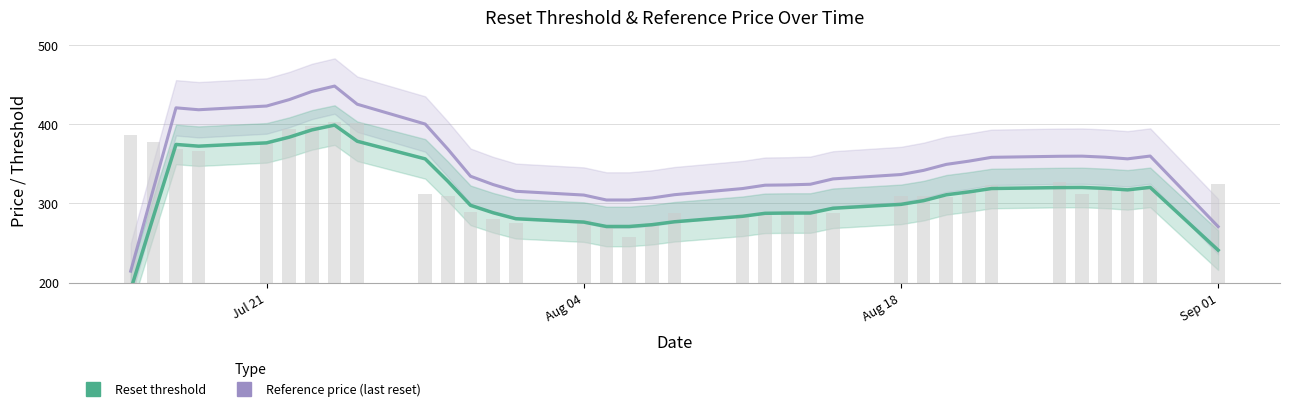

Reading left to right, what are all the values shown in this chart?

Reference price (last reset): 214.4	318.1	420.8	418.4	423.1	431.2	441.5	448.3	425.3	400.3	368.5	334.4	323.8	315.3	310.5	304.3	304.3	306.8	311.0	318.8	323.0	323.4	324.2	330.9	336.5	341.8	349.3	353.4	358.2	359.6	359.7	358.4	356.3	359.9	270.7
Reset threshold: 190.8	283.1	374.5	372.3	376.5	383.7	392.9	399.0	378.5	356.3	328.0	297.6	288.2	280.6	276.4	270.8	270.8	273.1	276.8	283.7	287.5	287.8	287.9	293.9	298.8	303.5	310.9	314.5	318.8	320.0	320.1	319.0	317.1	320.3	240.9